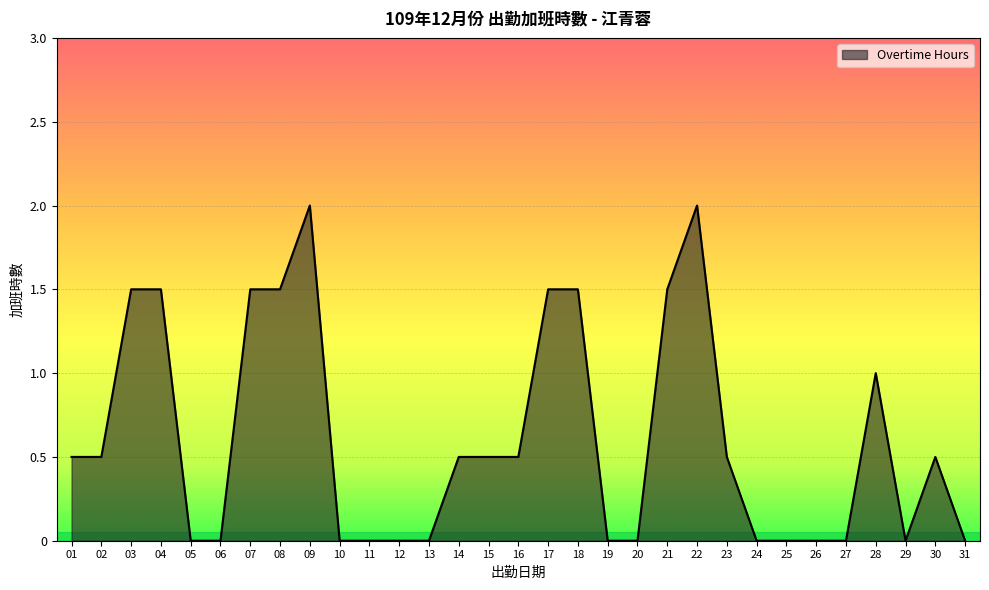

Between 10 and 07, which is larger?

07